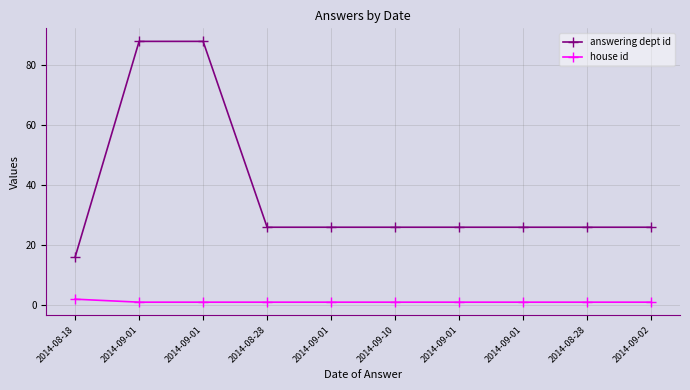

True or false: answering dept id and house id cross at least once.

False